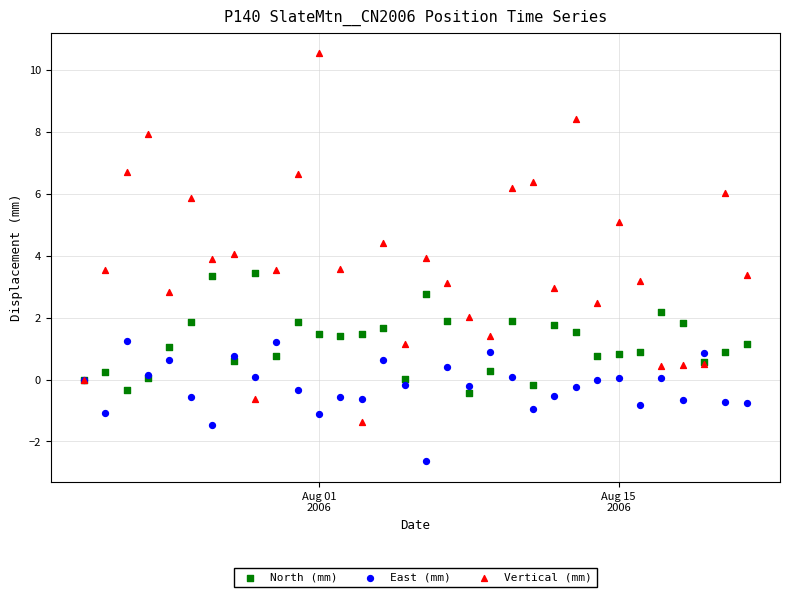

What is the X range (max minus min) for the scatter plot?

31.0